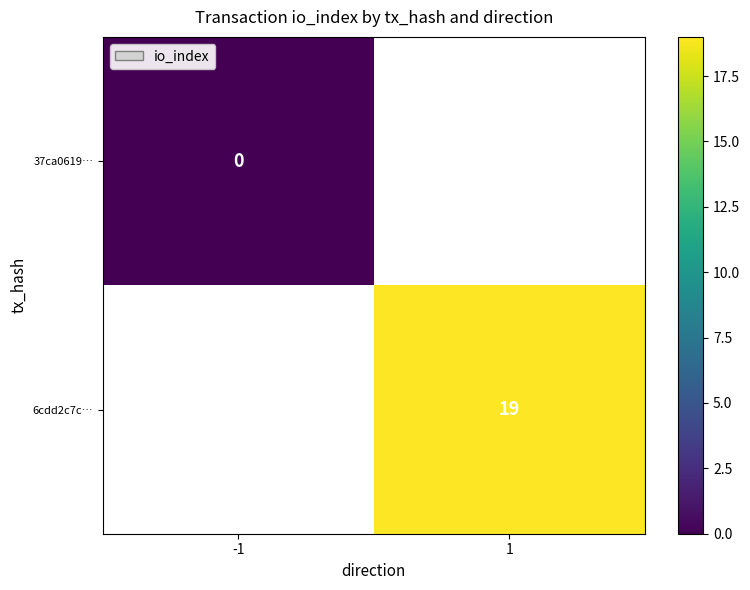

Count the number of categories in the chart.

2